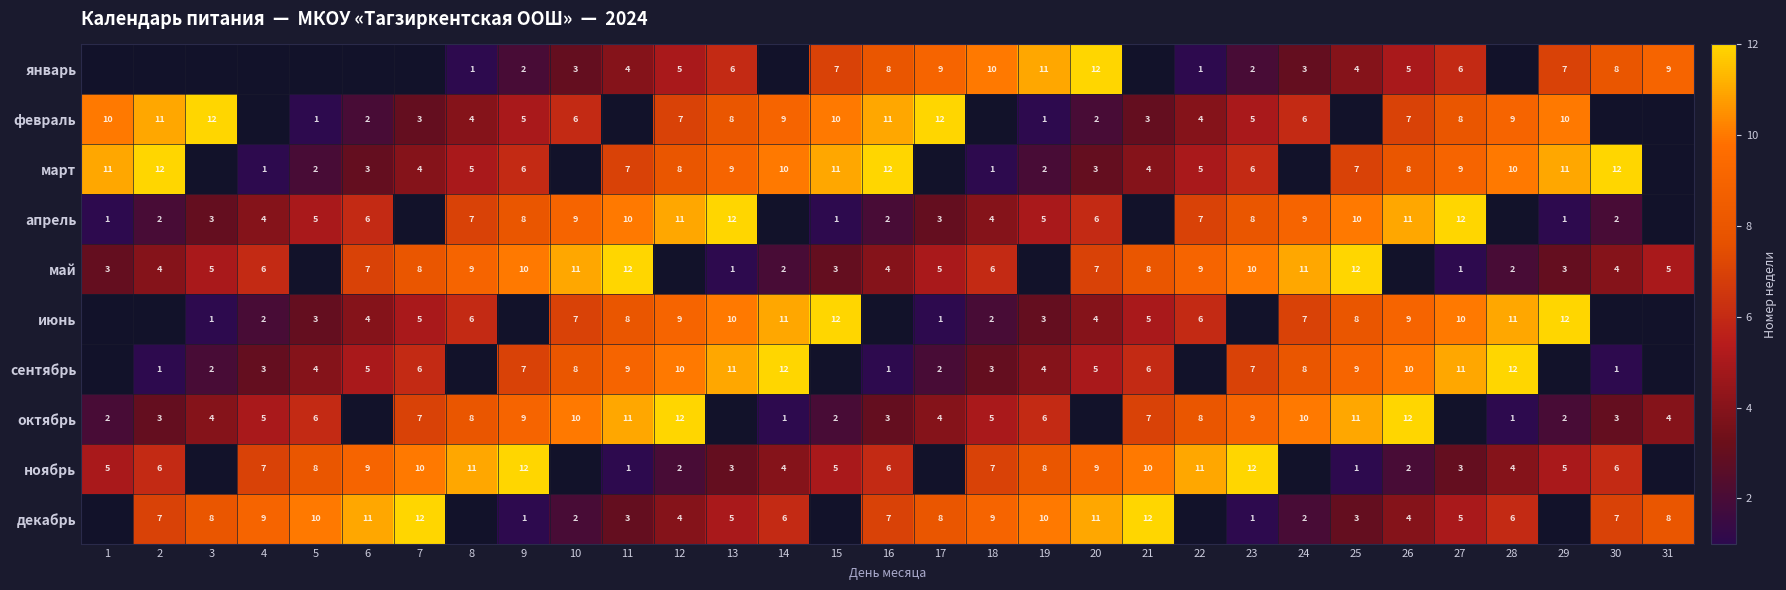

What is the sum of the март values at 22 and 25?

12